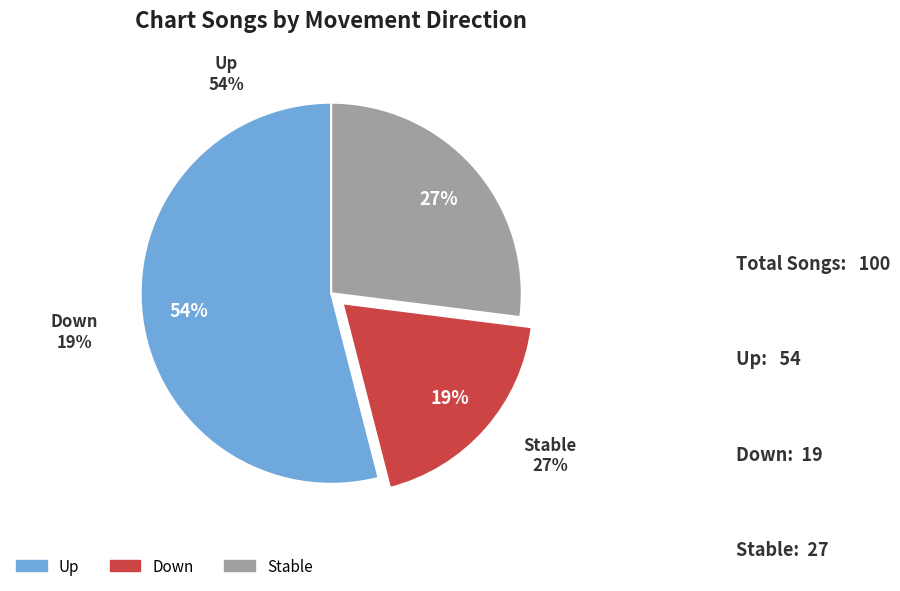

Count the number of slices in the pie.

3